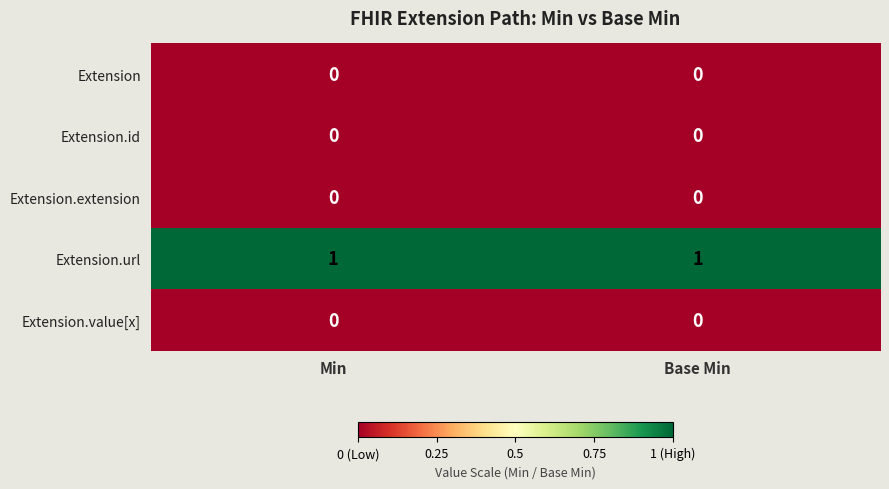

Is the value of Extension.id at Base Min greater than the value of Extension.url at Base Min?

No